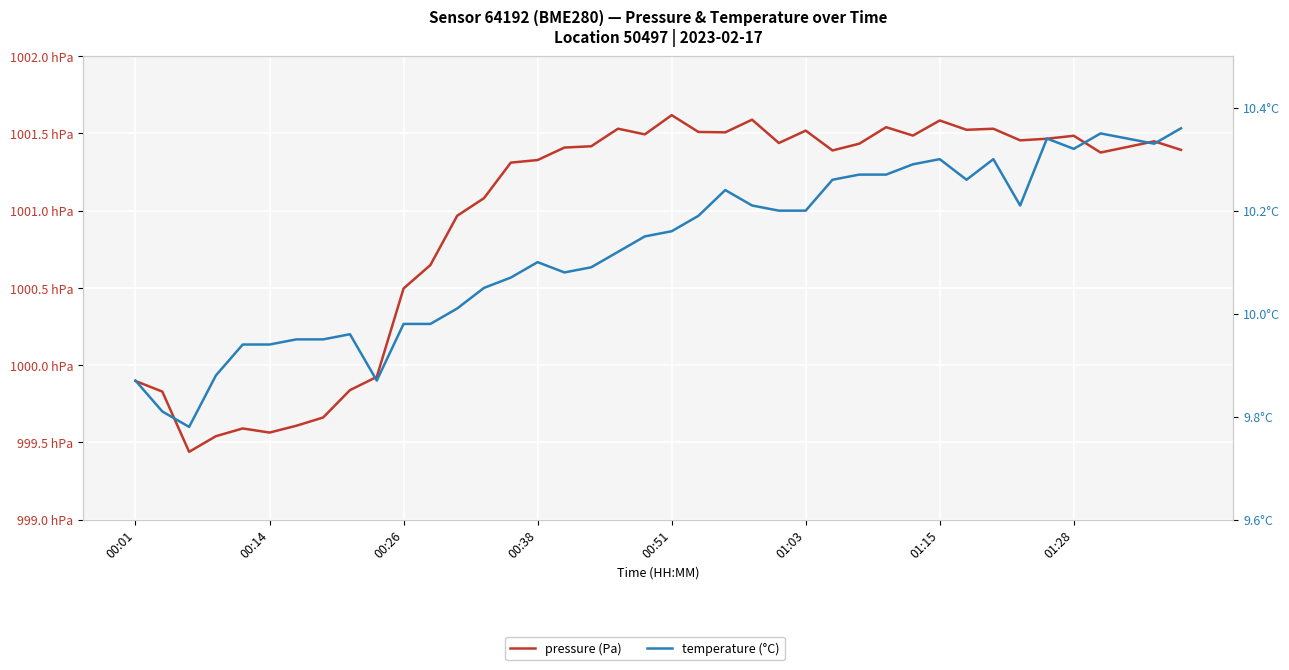

What is the difference between the highest and lowest values at 01:15?

100148.1